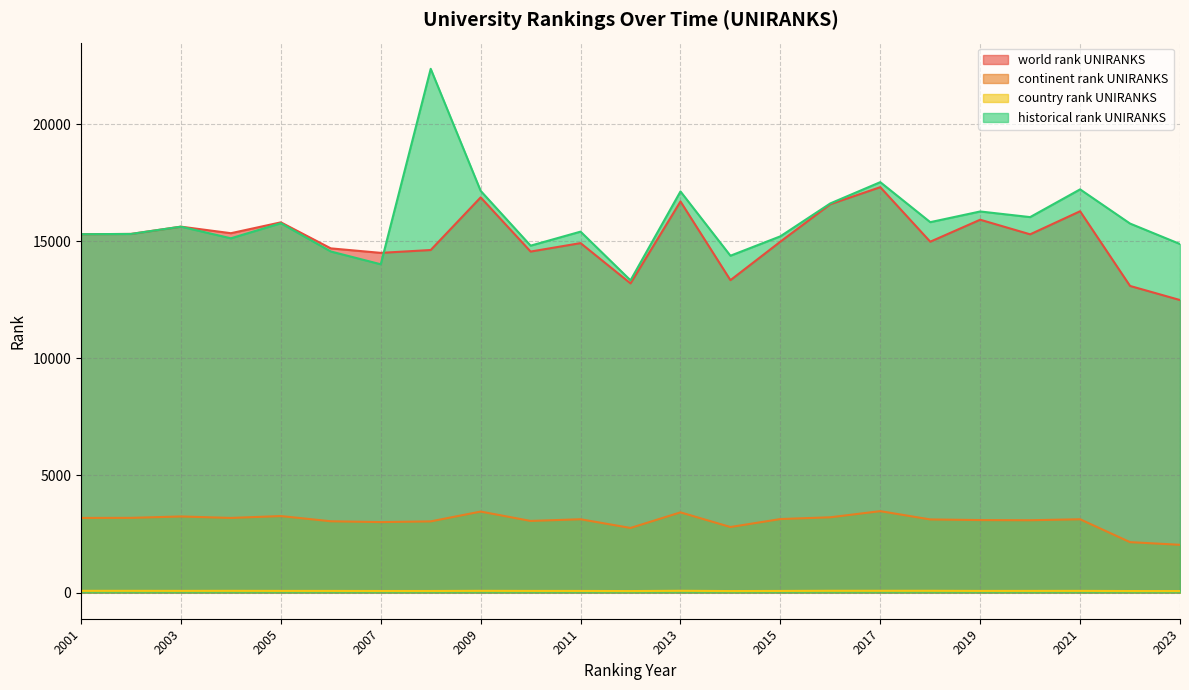

True or false: country rank UNIRANKS has a value of 117 at 2004.

False